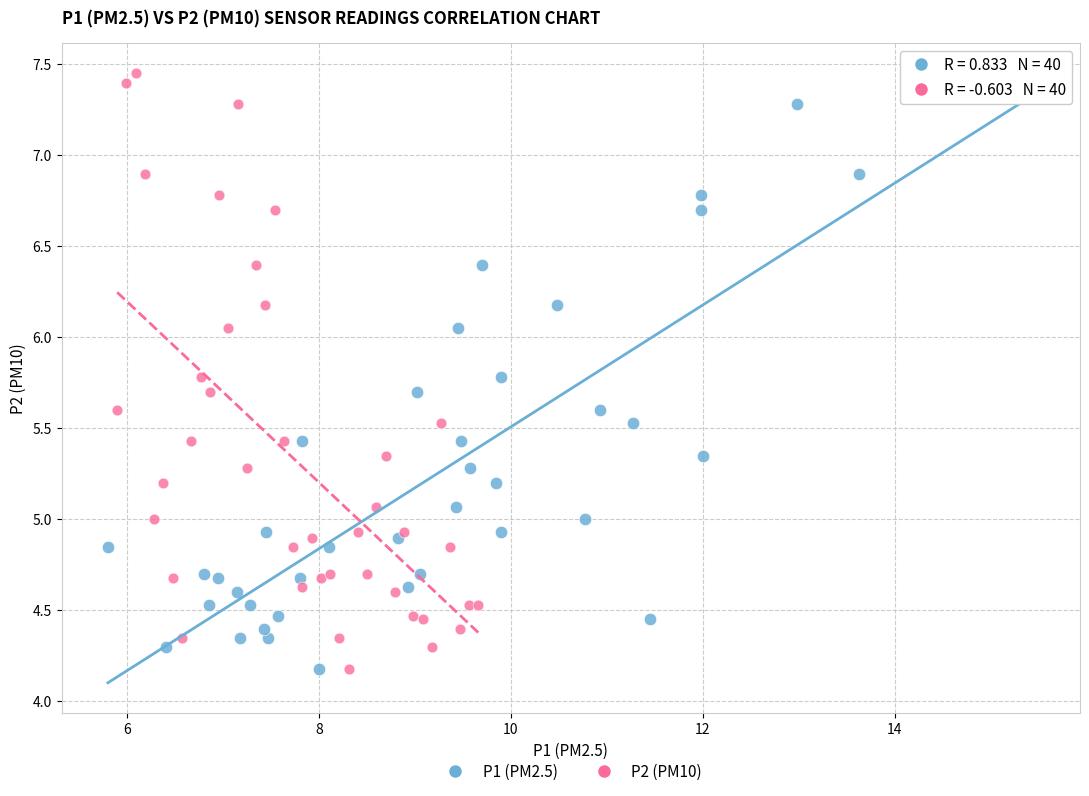

What are all the series names shown in the legend?

P1 (PM2.5), P2 (PM10)